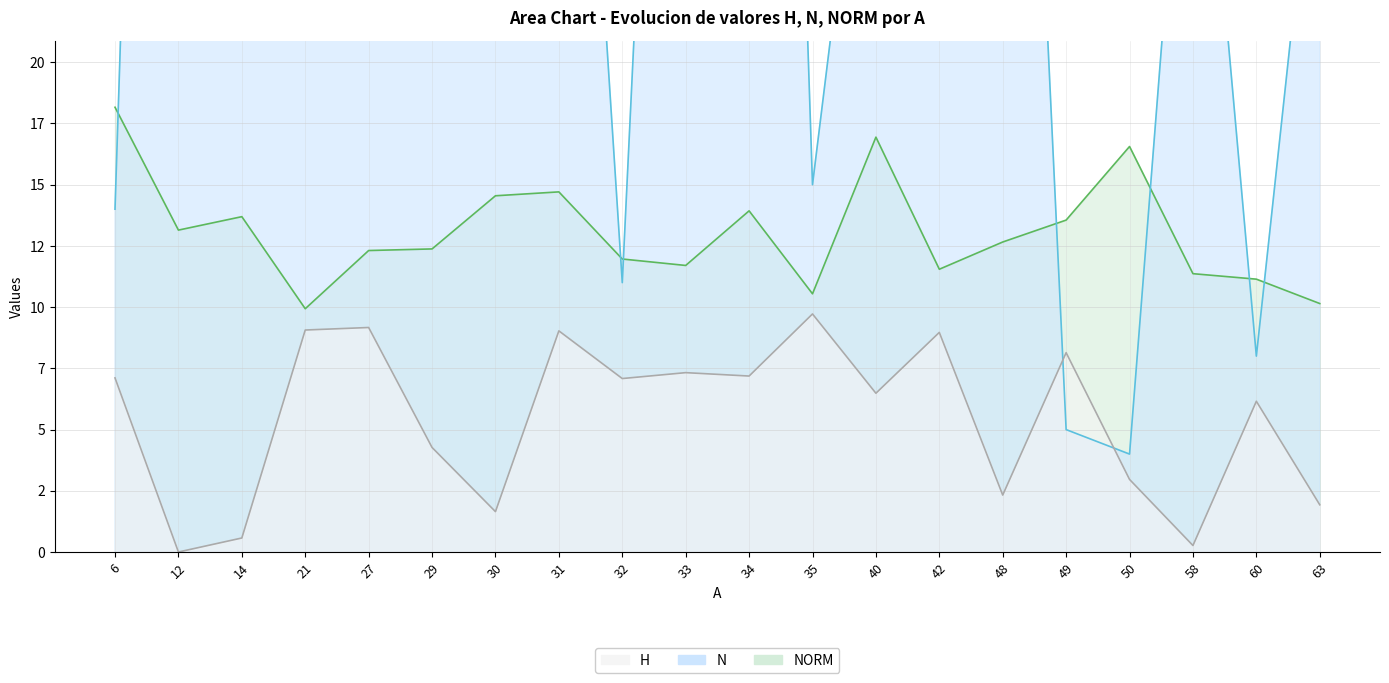

What value does the NORM series have at 33?

11.7